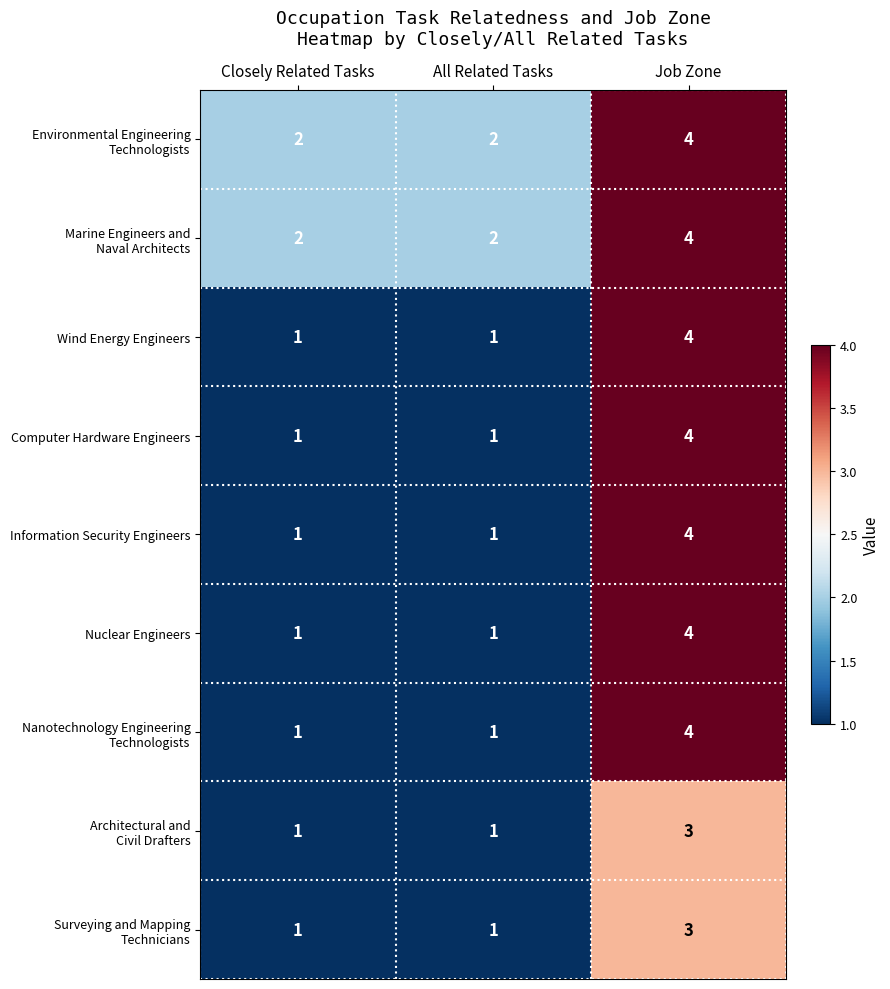

What is the total value across all series at All Related Tasks?

11